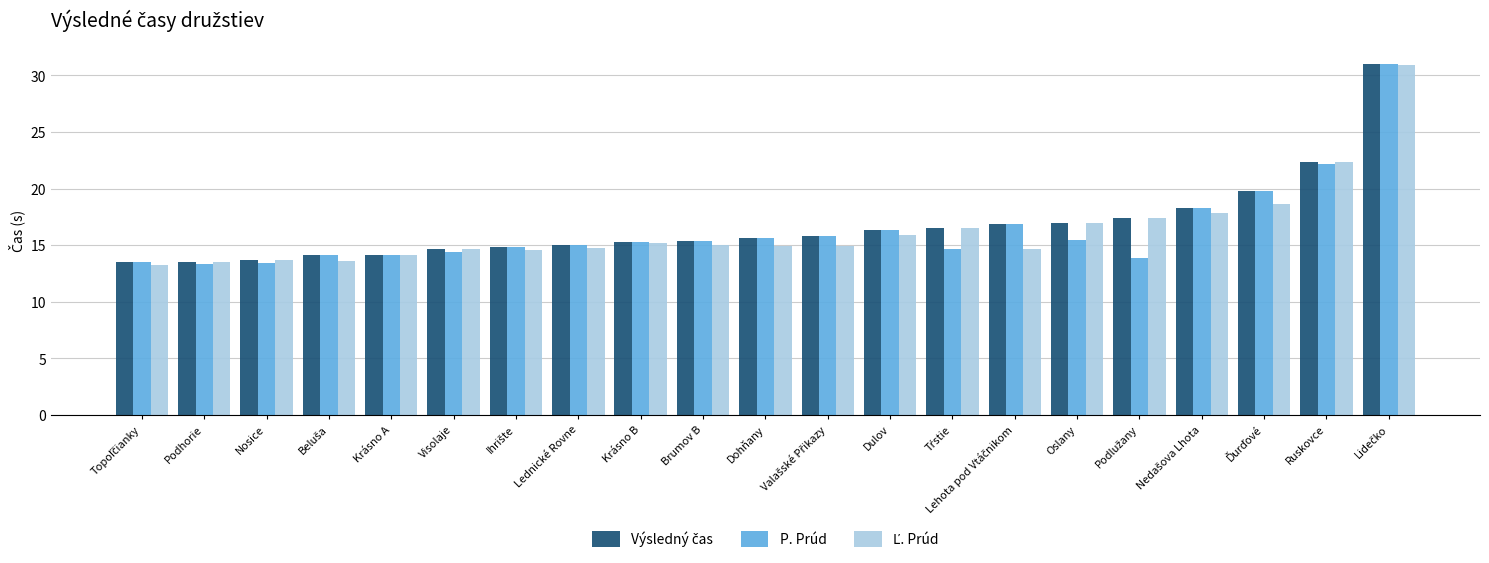

What is the greatest value displayed?

31.0